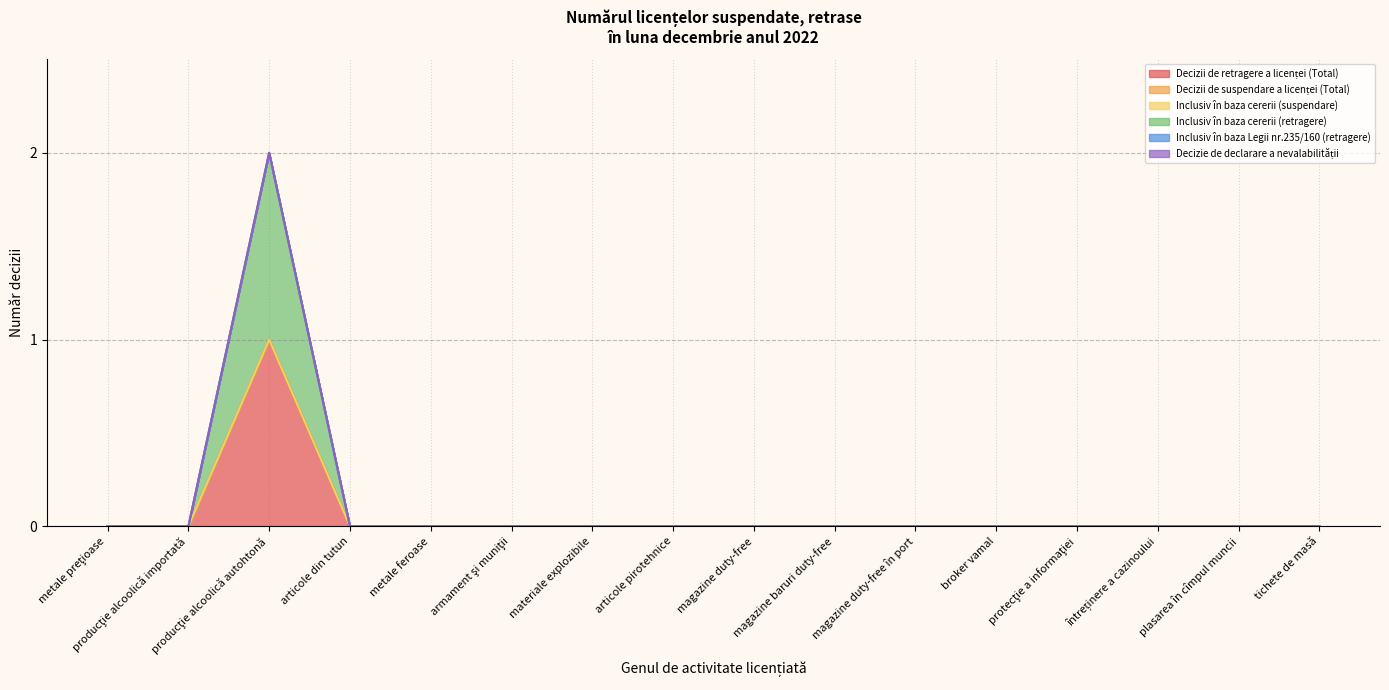

True or false: Decizii de suspendare a licenței (Total) and Inclusiv în baza cererii (retragere) intersect in this chart.

False